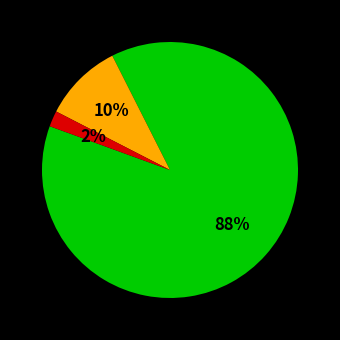

Is there a majority slice in this chart?

Yes